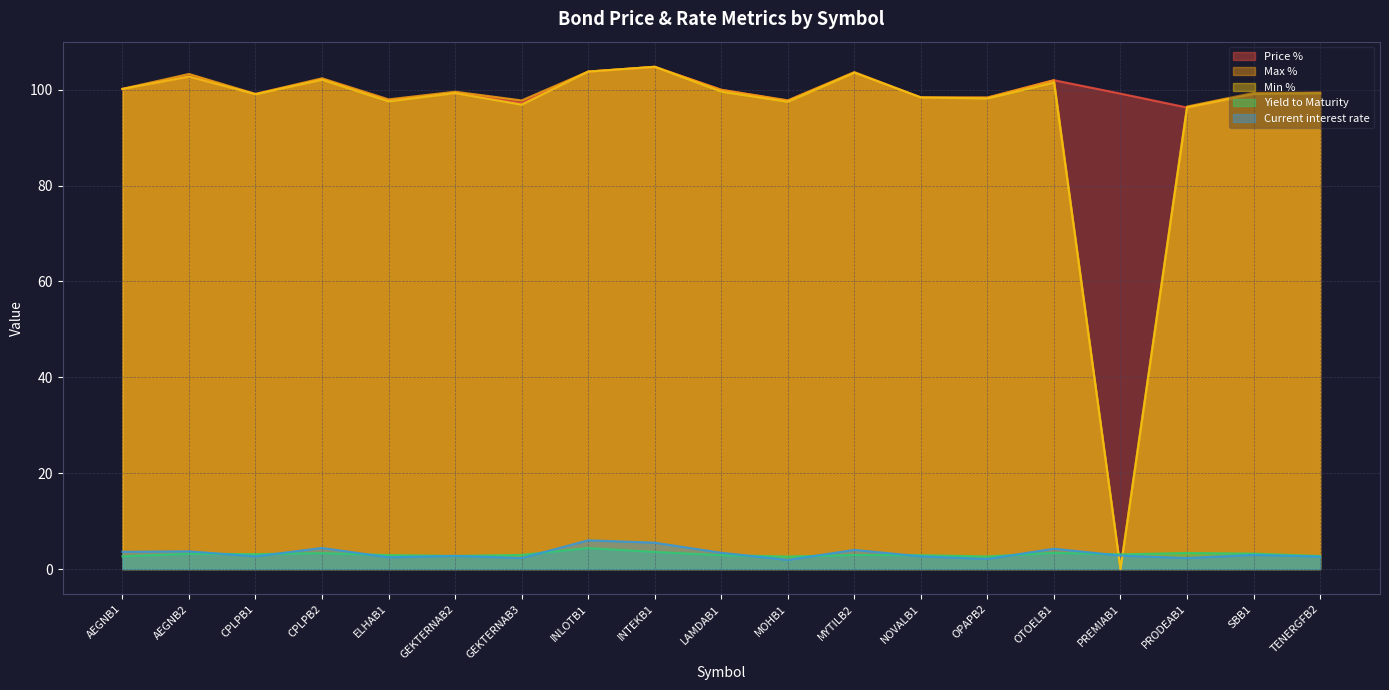

Reading left to right, transcribe all the data shown in this chart.

Price %: AEGNB1=100.2	AEGNB2=102.8	CPLPB1=99.1	CPLPB2=102.2	ELHAB1=97.8	GEKTERNAB2=99.3	GEKTERNAB3=97.2	INLOTB1=103.8	INTEKB1=104.8	LAMDAB1=100.0	MOHB1=97.7	MYTILB2=103.6	NOVALB1=98.4	OPAPB2=98.3	OTOELB1=102.0	PREMIAB1=99.2	PRODEAB1=96.3	SBB1=99.1	TENERGFB2=99.4
Max %: AEGNB1=100.2	AEGNB2=103.3	CPLPB1=99.2	CPLPB2=102.4	ELHAB1=98.0	GEKTERNAB2=99.6	GEKTERNAB3=97.8	INLOTB1=103.8	INTEKB1=104.8	LAMDAB1=100.0	MOHB1=97.8	MYTILB2=103.7	NOVALB1=98.4	OPAPB2=98.4	OTOELB1=102.0	PREMIAB1=0.0	PRODEAB1=96.5	SBB1=99.3	TENERGFB2=99.4
Min %: AEGNB1=100.2	AEGNB2=102.8	CPLPB1=99.1	CPLPB2=102.1	ELHAB1=97.6	GEKTERNAB2=99.3	GEKTERNAB3=96.9	INLOTB1=103.8	INTEKB1=104.8	LAMDAB1=99.6	MOHB1=97.5	MYTILB2=103.5	NOVALB1=98.4	OPAPB2=98.2	OTOELB1=101.5	PREMIAB1=0.0	PRODEAB1=96.3	SBB1=99.1	TENERGFB2=99.3
Yield to Maturity: AEGNB1=2.7	AEGNB2=3.2	CPLPB1=3.1	CPLPB2=3.3	ELHAB1=2.9	GEKTERNAB2=2.7	GEKTERNAB3=3.0	INLOTB1=4.4	INTEKB1=3.6	LAMDAB1=2.9	MOHB1=2.6	MYTILB2=2.9	NOVALB1=2.9	OPAPB2=2.6	OTOELB1=3.4	PREMIAB1=3.1	PRODEAB1=3.4	SBB1=3.2	TENERGFB2=2.7
Current interest rate: AEGNB1=3.6	AEGNB2=3.7	CPLPB1=2.6	CPLPB2=4.4	ELHAB1=2.5	GEKTERNAB2=2.8	GEKTERNAB3=2.3	INLOTB1=6.0	INTEKB1=5.5	LAMDAB1=3.4	MOHB1=1.9	MYTILB2=4.0	NOVALB1=2.6	OPAPB2=2.1	OTOELB1=4.2	PREMIAB1=2.8	PRODEAB1=2.3	SBB1=3.0	TENERGFB2=2.6